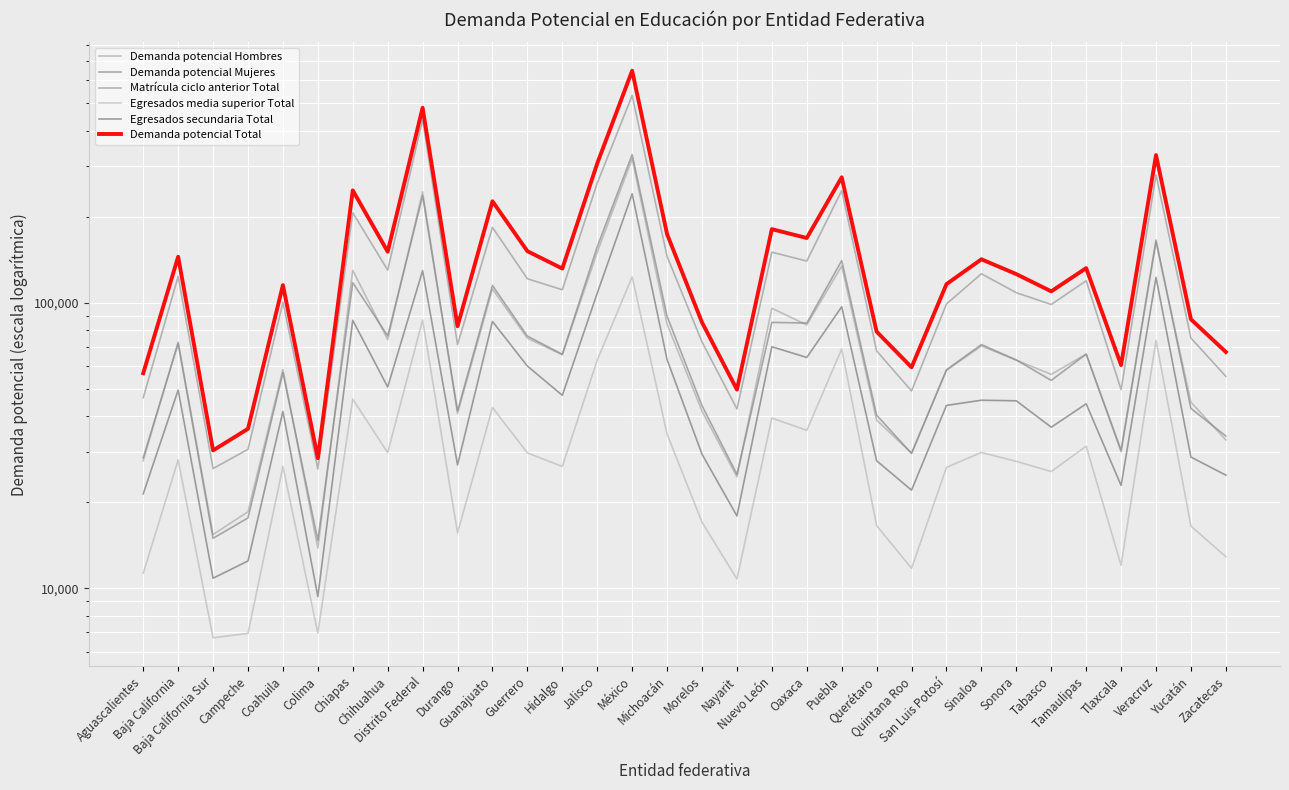

What is the sum of the Demanda potencial Total values at Nuevo León and Aguascalientes?

237413